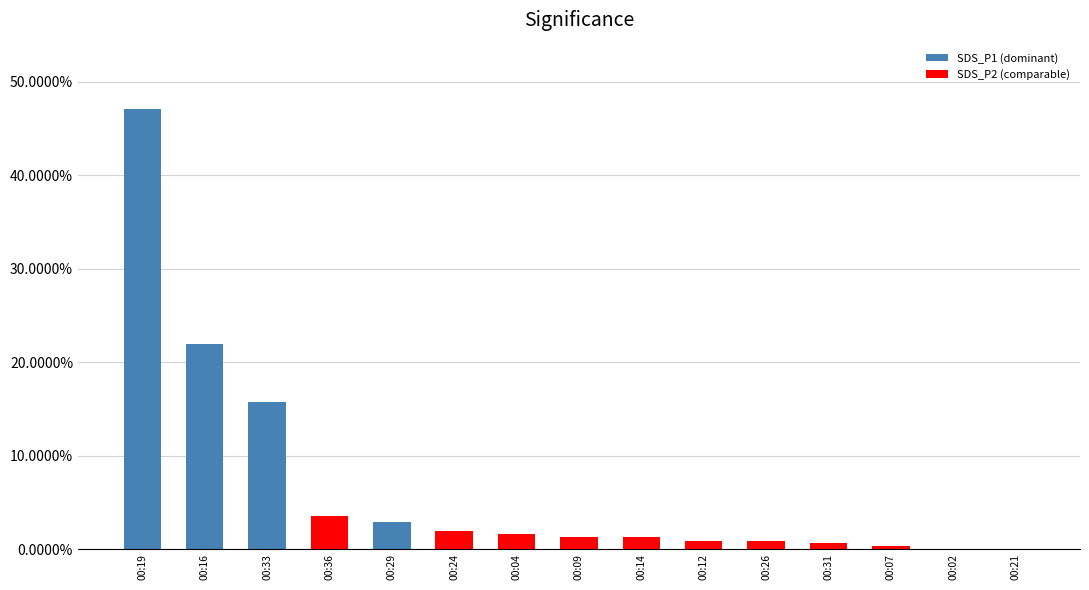

Rank the categories by value from lowest to highest.

00:02, 00:21, 00:07, 00:31, 00:12, 00:26, 00:14, 00:09, 00:04, 00:24, 00:29, 00:36, 00:33, 00:16, 00:19